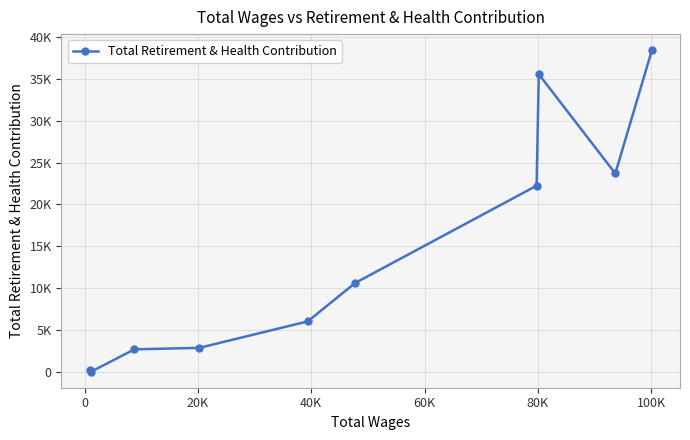

How many interior local peaks (higher than both neighbors) does the data have?

1